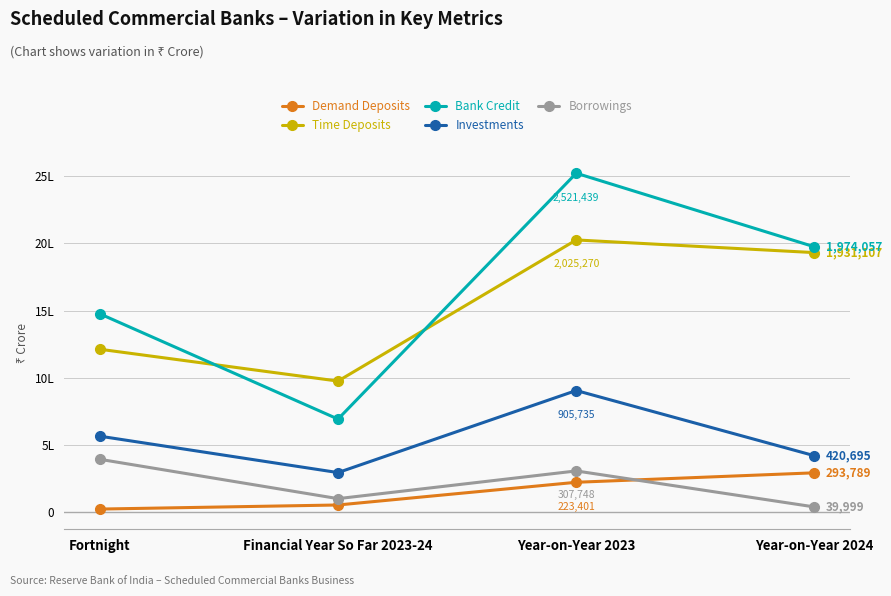

True or false: Bank Credit and Demand Deposits intersect in this chart.

False